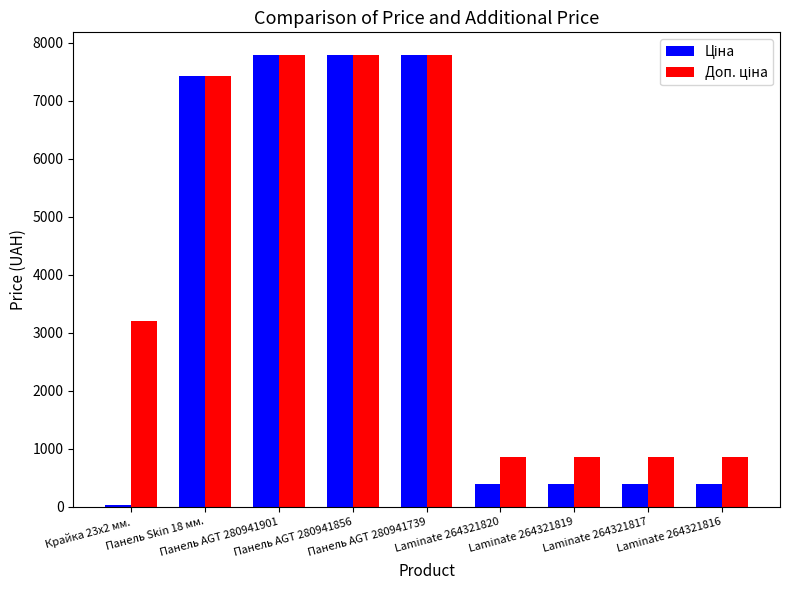

Are the bars grouped side by side (vs. stacked)?

Yes